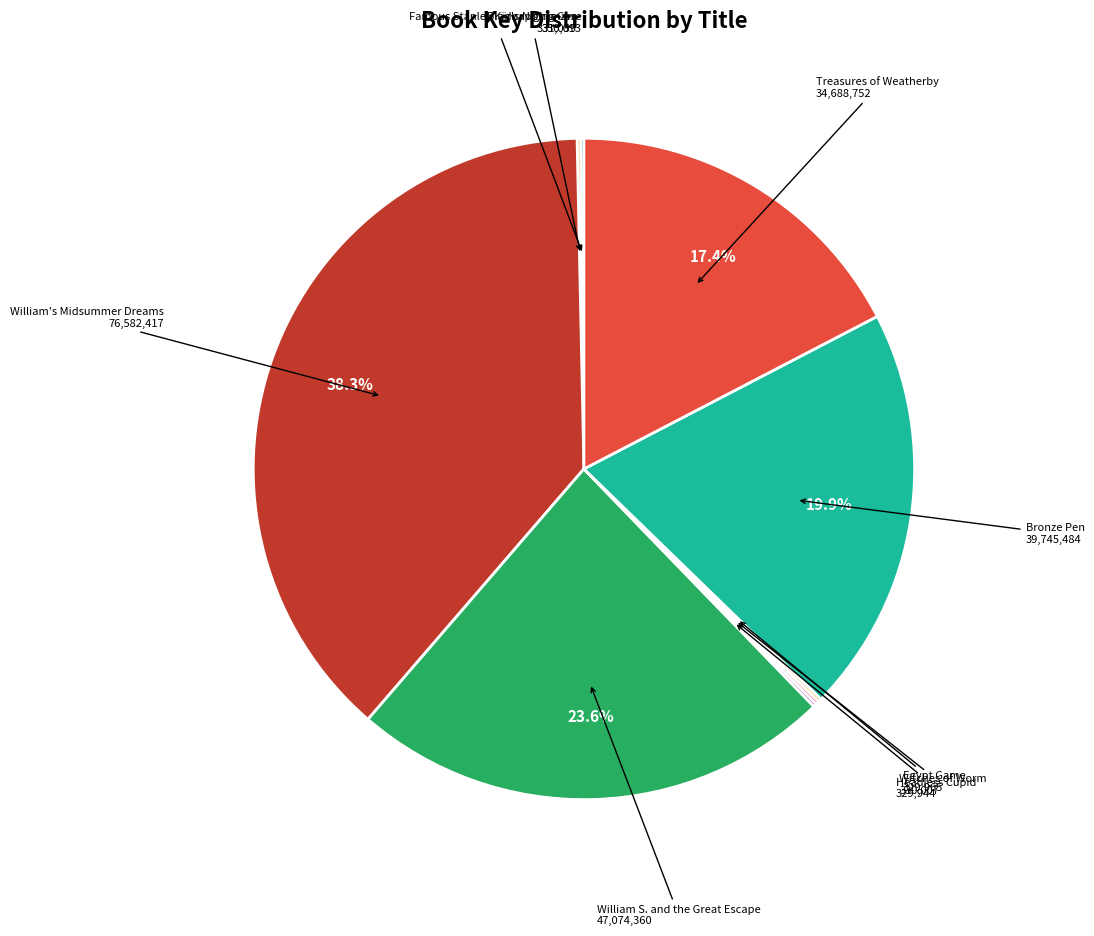

Rank the categories by value from highest to lowest.

William's Midsummer Dreams, William S. and the Great Escape, Bronze Pen, Treasures of Weatherby, Blair's Nightmare, Famous Stanley Kidnapping Case, Witches of Worm, Egypt Game, Headless Cupid